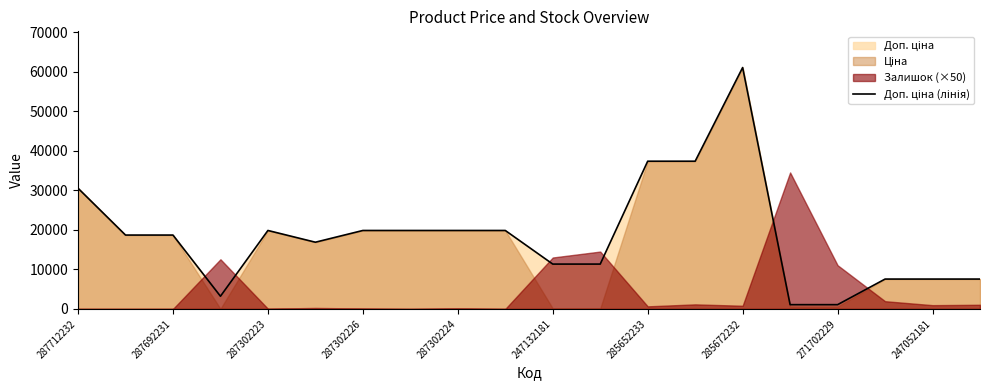

Where does the data first go above 18671?

287712232